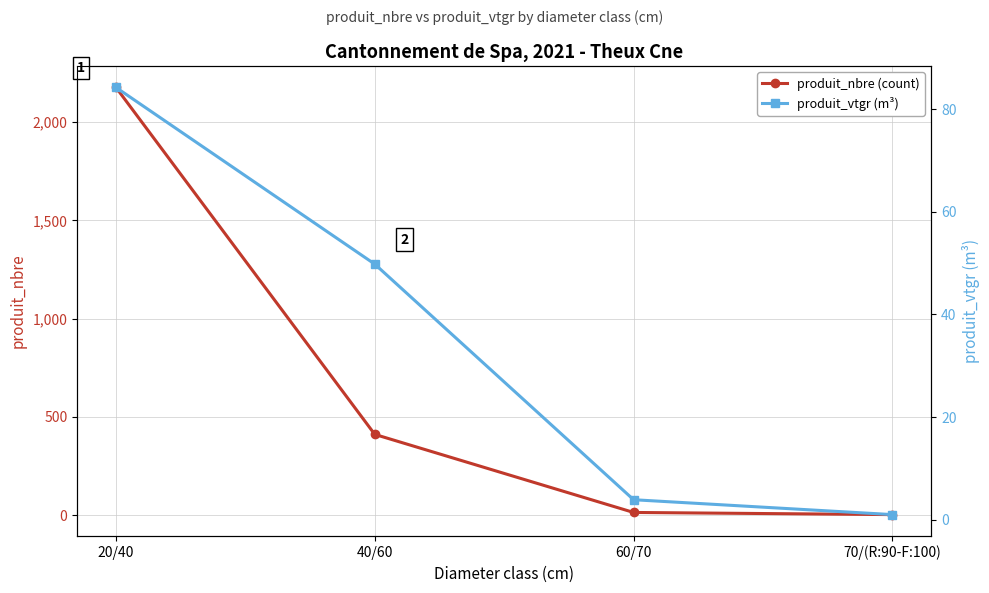

Rank the series at 20/40 from highest to lowest value.

produit_nbre (count), produit_vtgr (m³)